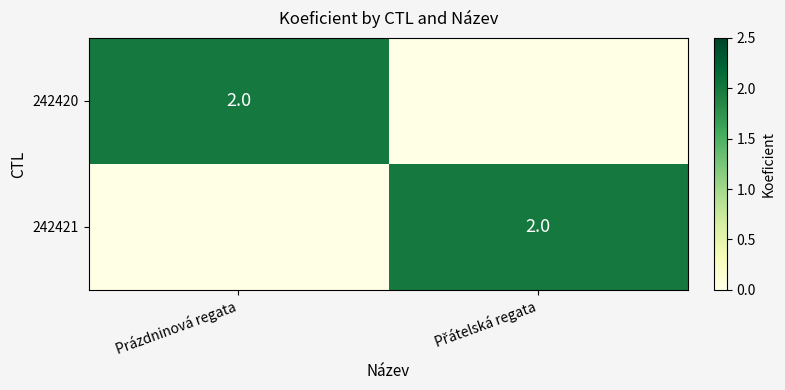

Is it true that 242420 equals 2 at Prázdninová regata?

True